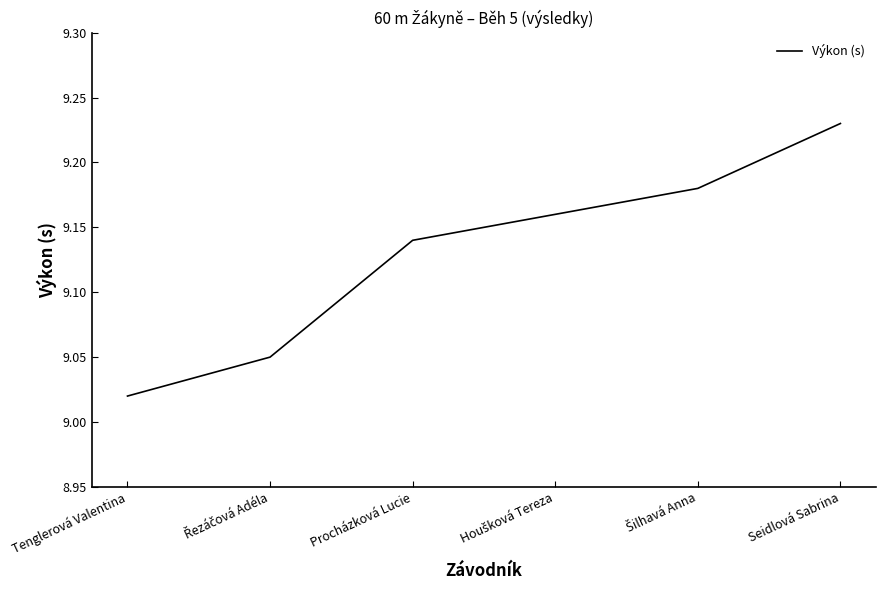

Which label corresponds to the smallest value in the chart?

Tenglerová Valentina